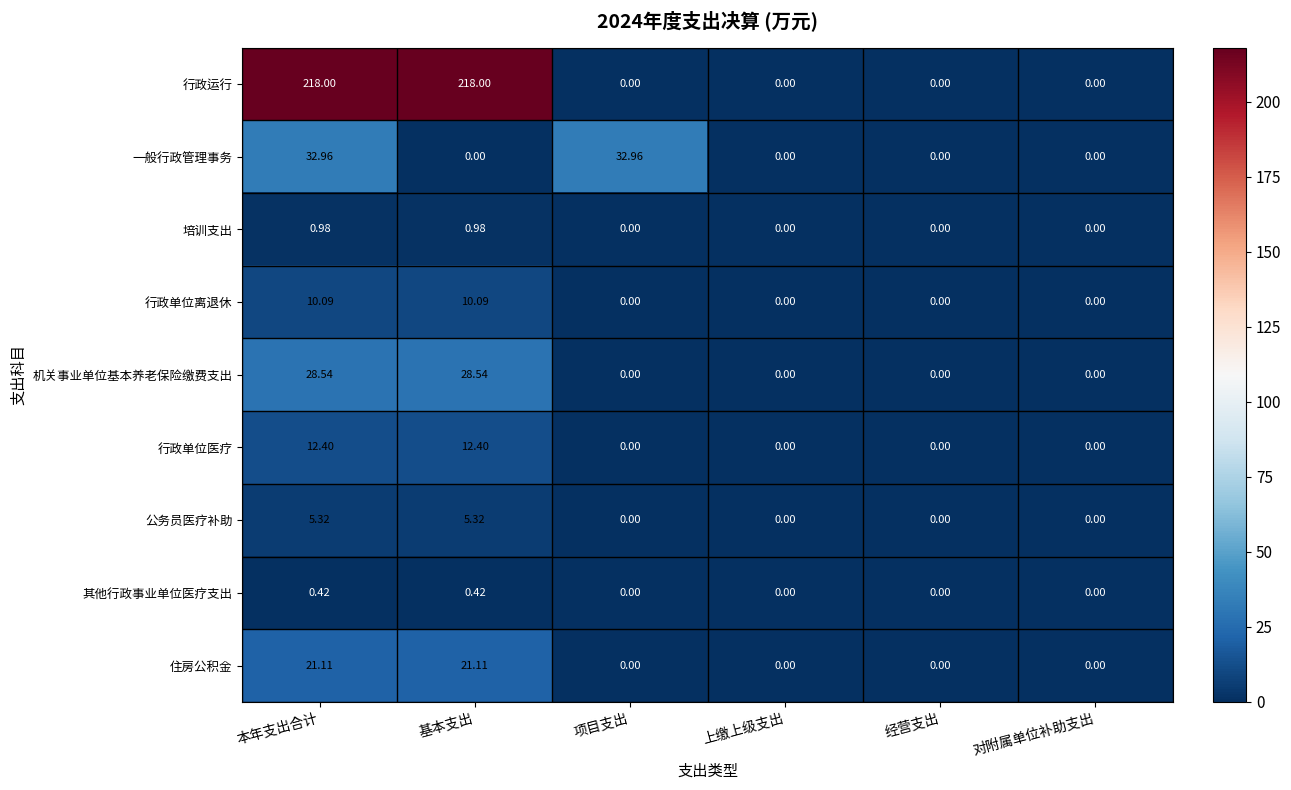

Which series has the largest range (max minus min)?

行政运行